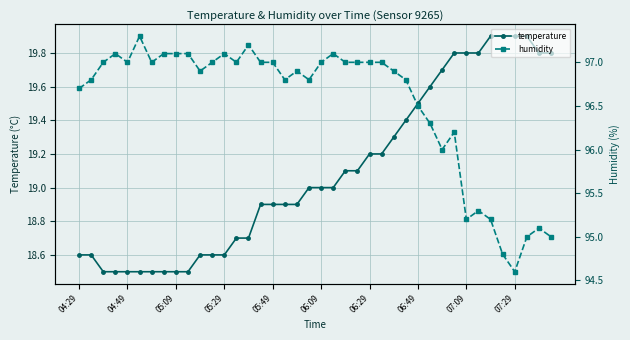

What is the lowest value of the temperature series?

18.5